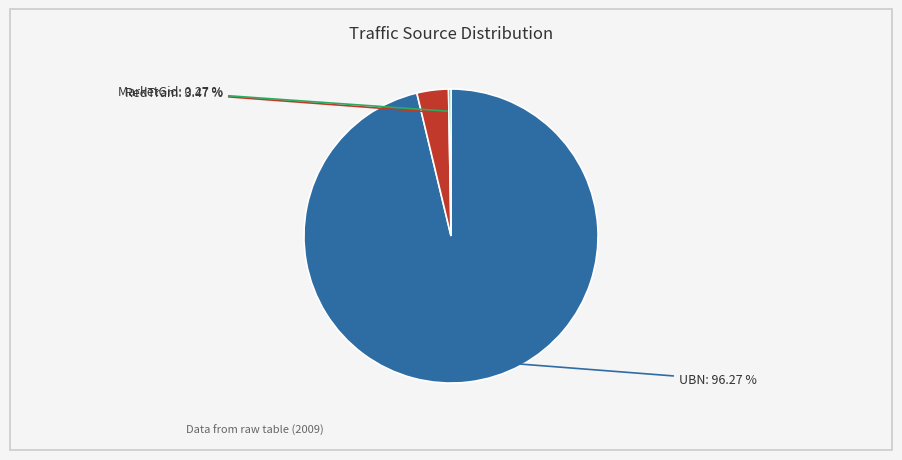

Is there any slice that represents more than half of the pie?

Yes